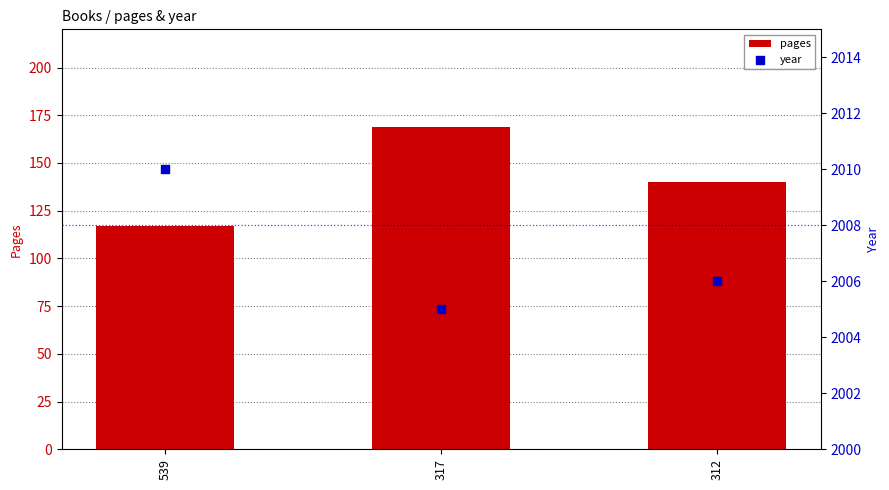

Which series reaches the minimum Y coordinate?

pages